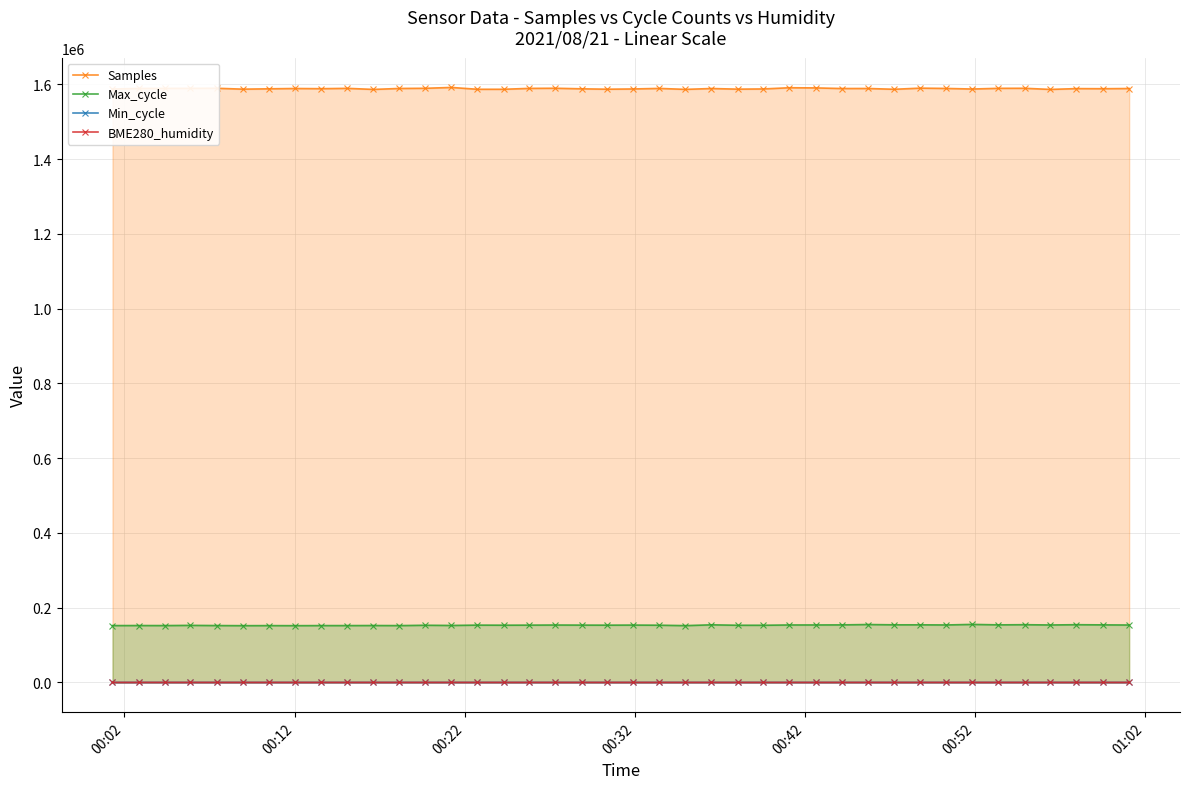

True or false: Min_cycle and BME280_humidity intersect in this chart.

False